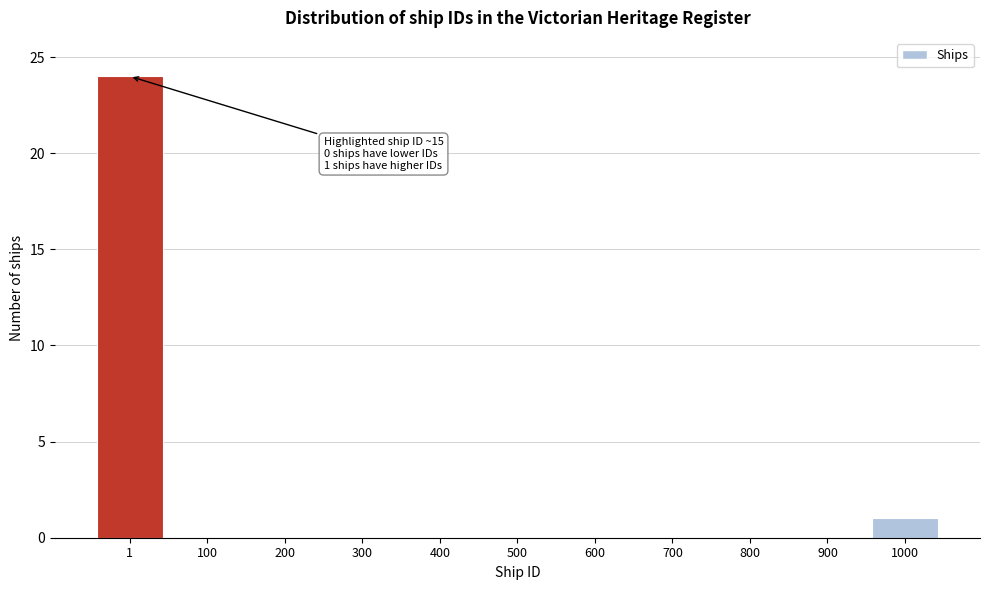

Reading left to right, what are all the values shown in this chart?

1=24	100=0	200=0	300=0	400=0	500=0	600=0	700=0	800=0	900=0	1000=1